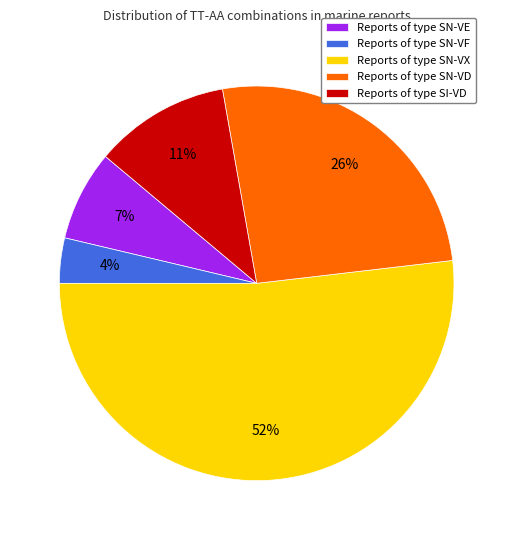

What is the ratio of the value at Reports of type SN-VX to the value at Reports of type SN-VD?

2.0